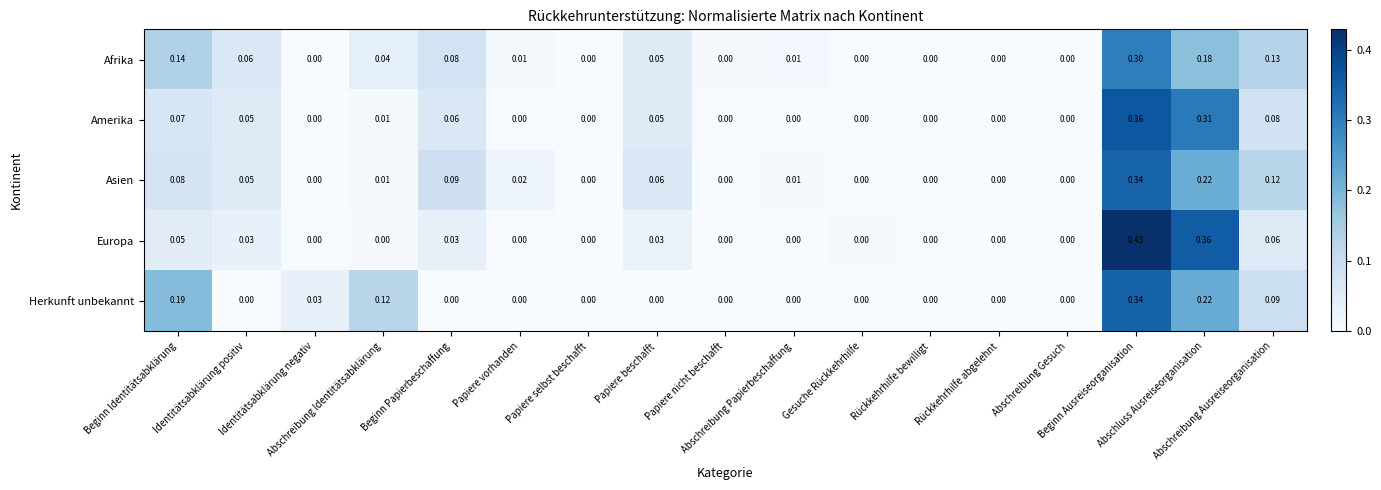

Which series has the widest spread of values?

Europa